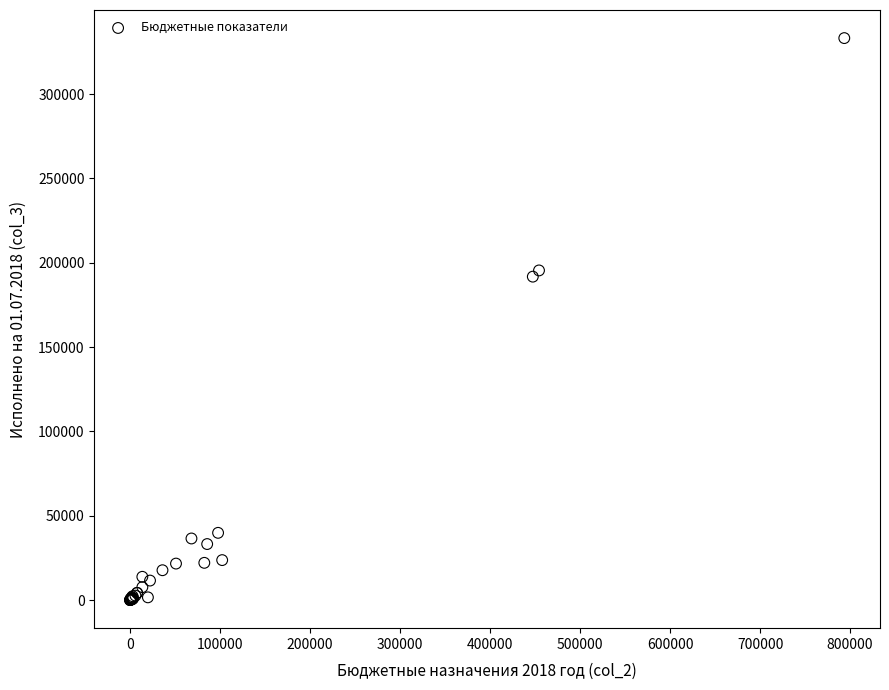

What Y value in the scatter plot is closest to 166585?

191743.3